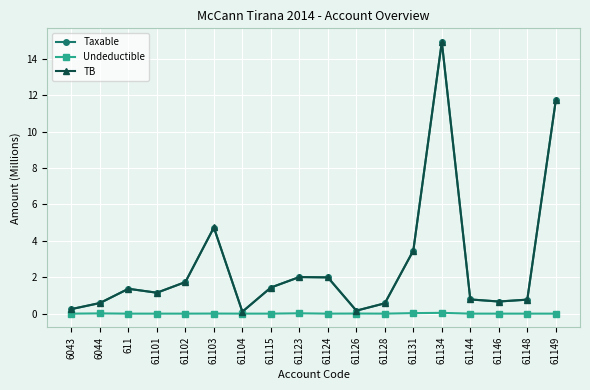

At which category is the sum across all series the highest?

61134